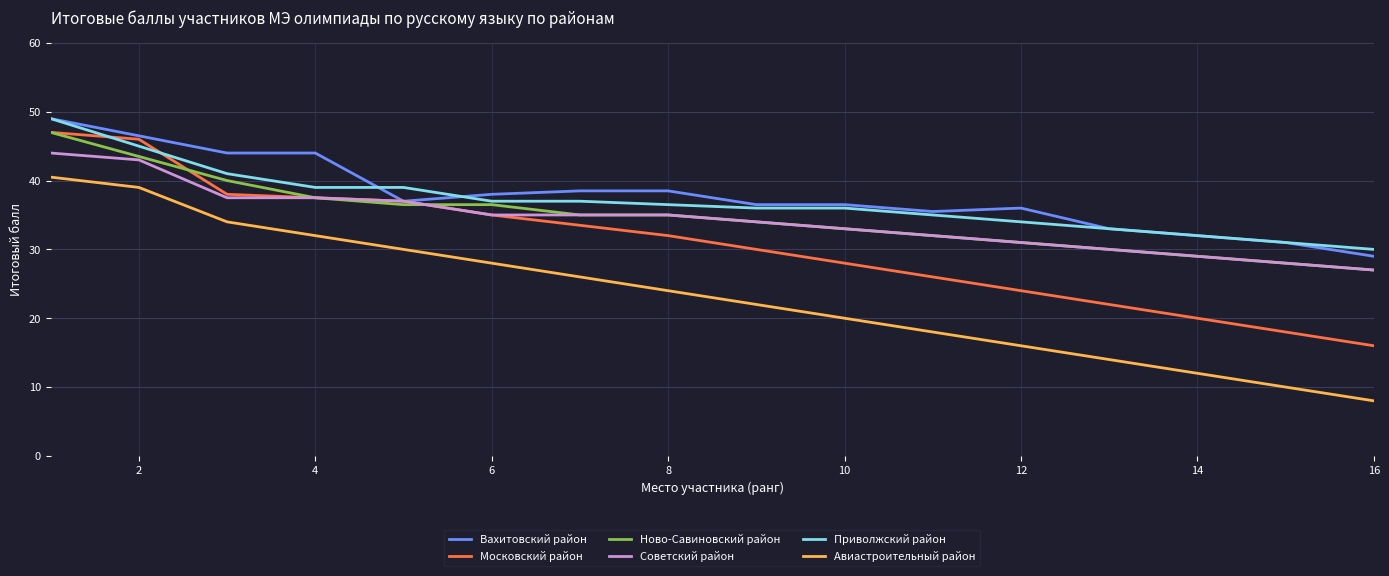

How many lines are shown in the chart?

6